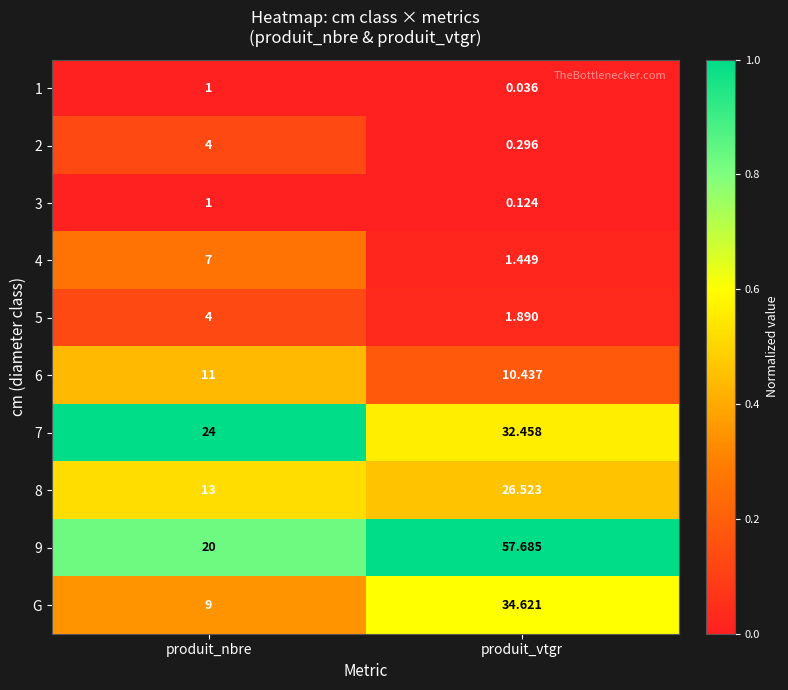

How many data points does each series have?

2